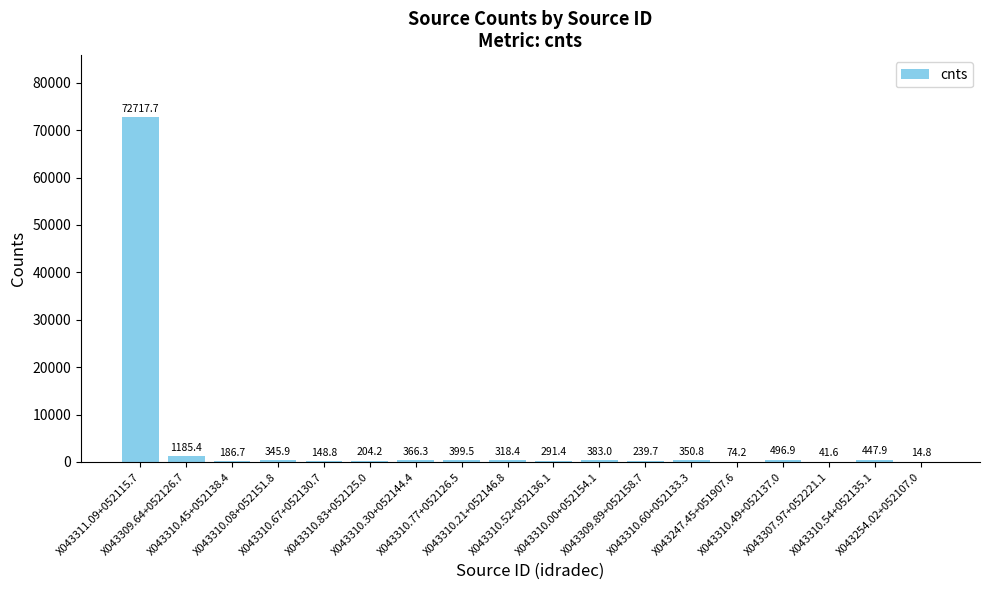

The chart shows a value of 186.7 at X043310.45+052138.4. True or false?

True